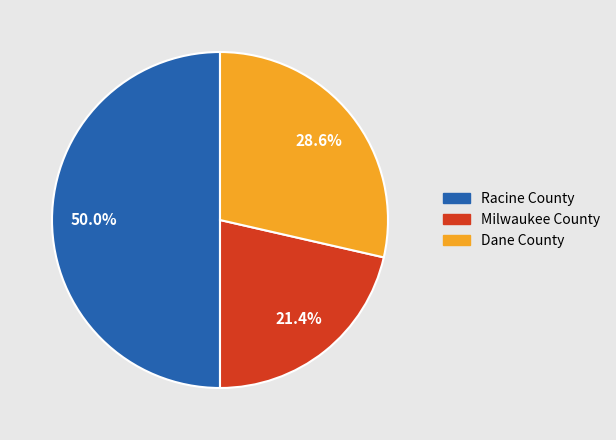

Which slice is the smallest?

Milwaukee County